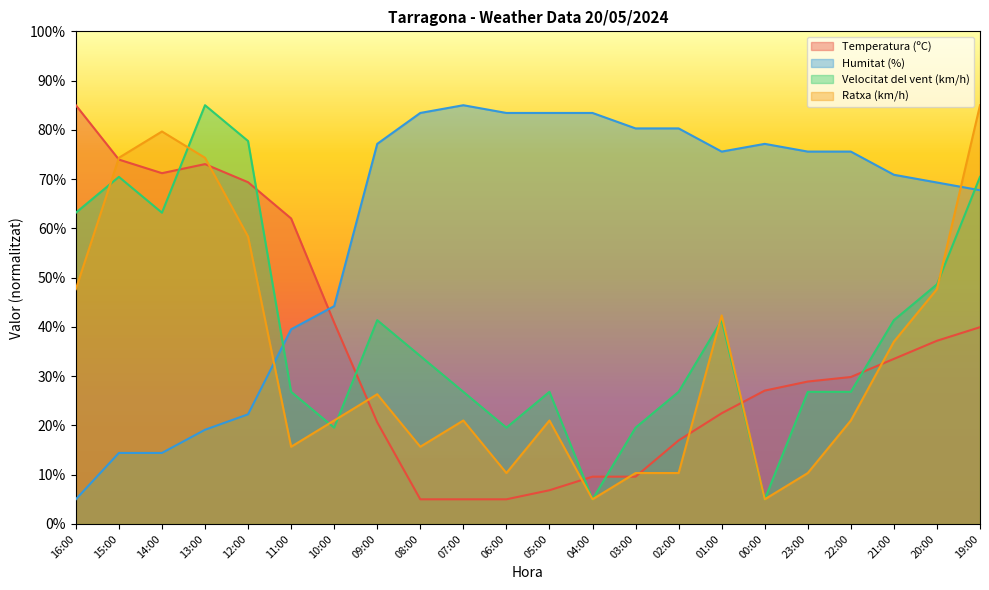

What is the sum of all Temperatura (ºC) values?

773.0